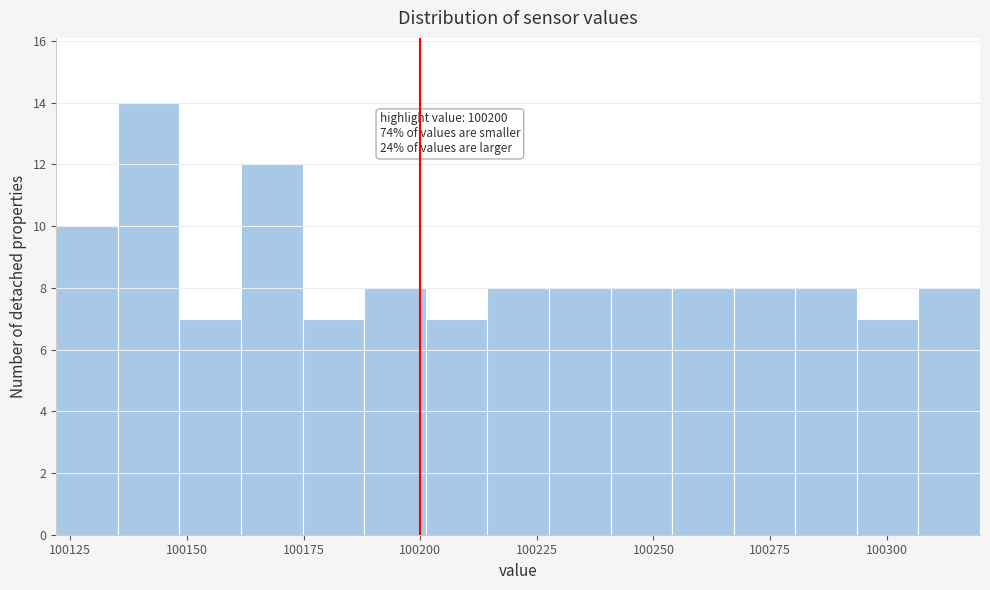

Read against the x-axis, roughly where is the centre of the tallest bar?

100140